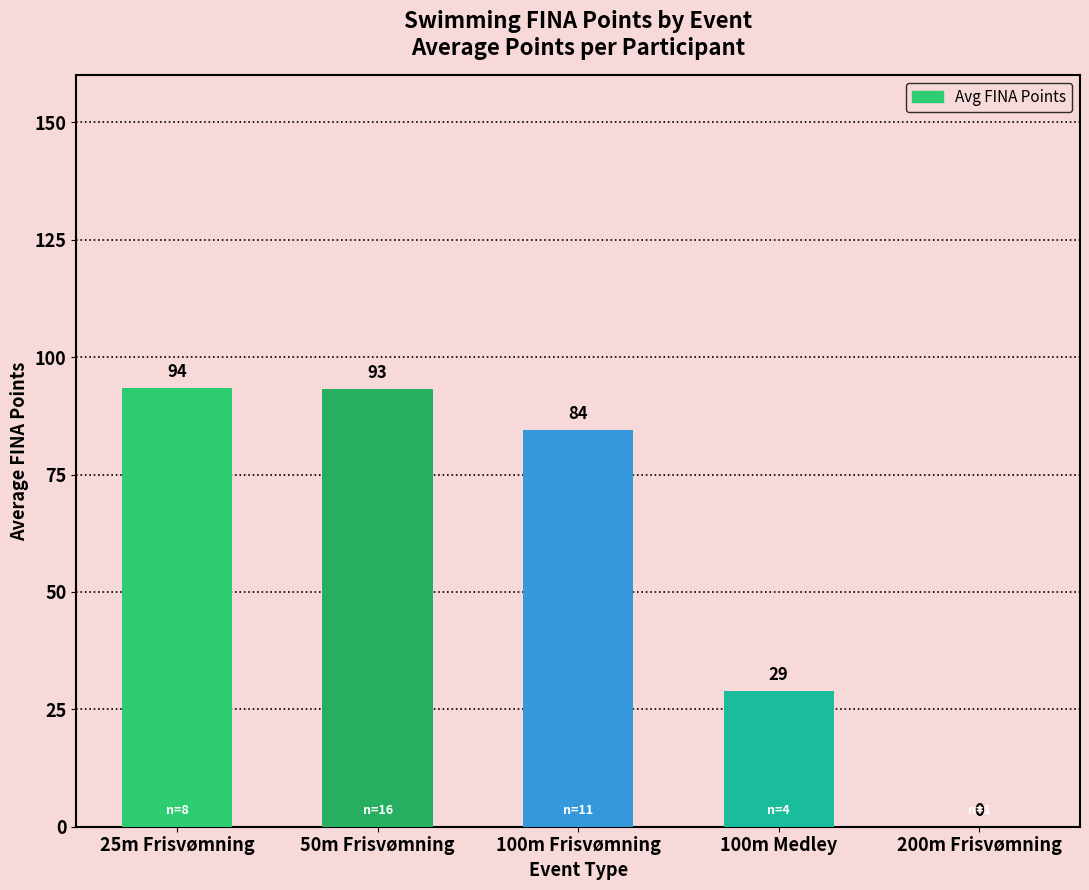

Are the bars grouped side by side (vs. stacked)?

No